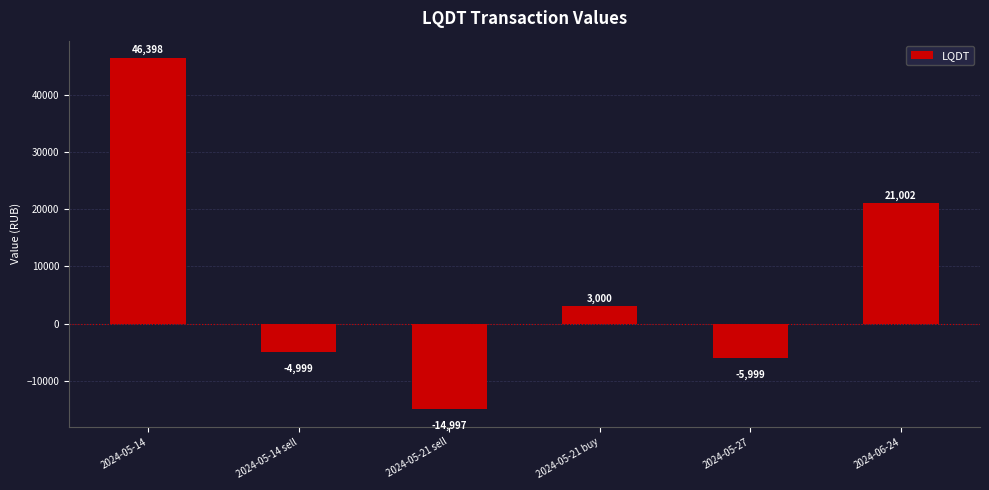

What is the minimum value shown in the chart?

-14996.9